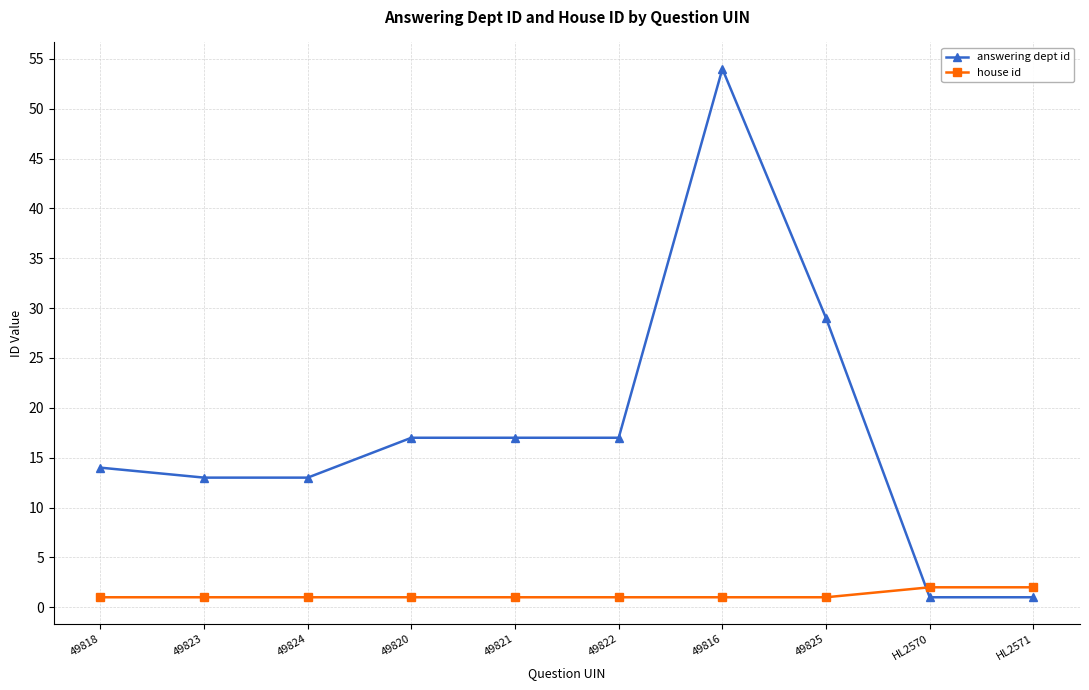

Reading left to right, list all the values displayed in this chart.

answering dept id: 49818=14	49823=13	49824=13	49820=17	49821=17	49822=17	49816=54	49825=29	HL2570=1	HL2571=1
house id: 49818=1	49823=1	49824=1	49820=1	49821=1	49822=1	49816=1	49825=1	HL2570=2	HL2571=2